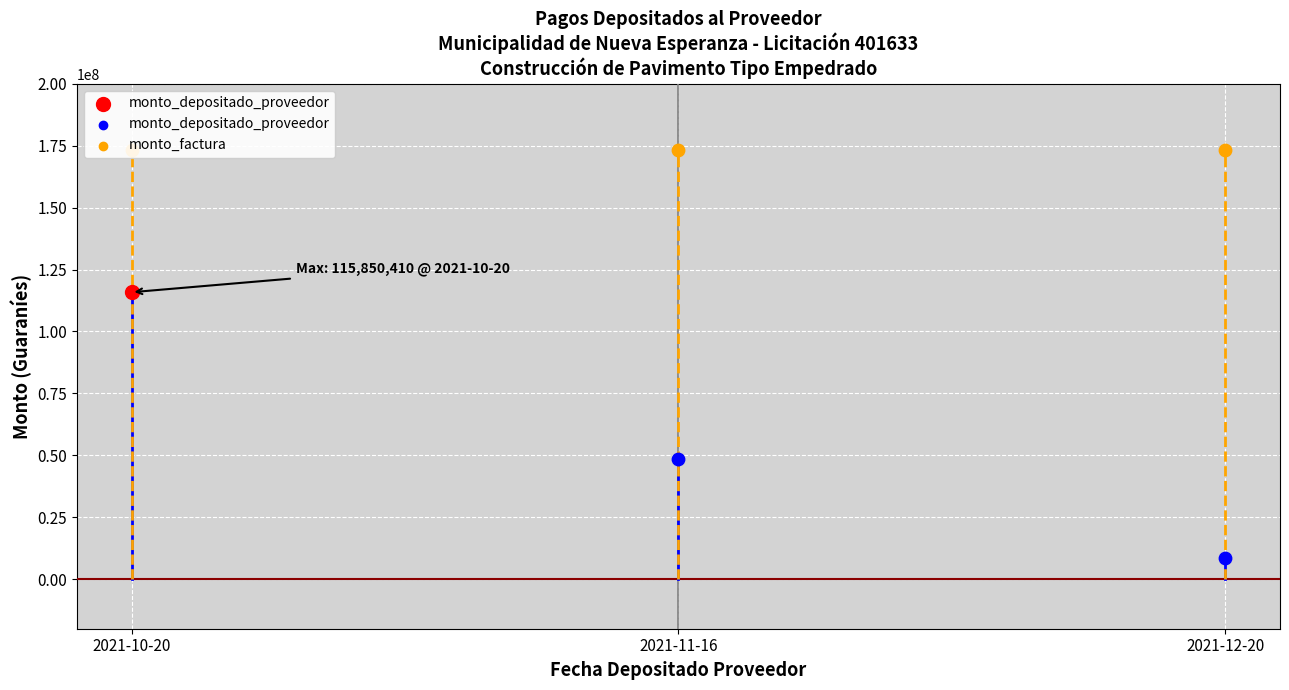

Which series has the widest spread of Y values?

monto_depositado_proveedor